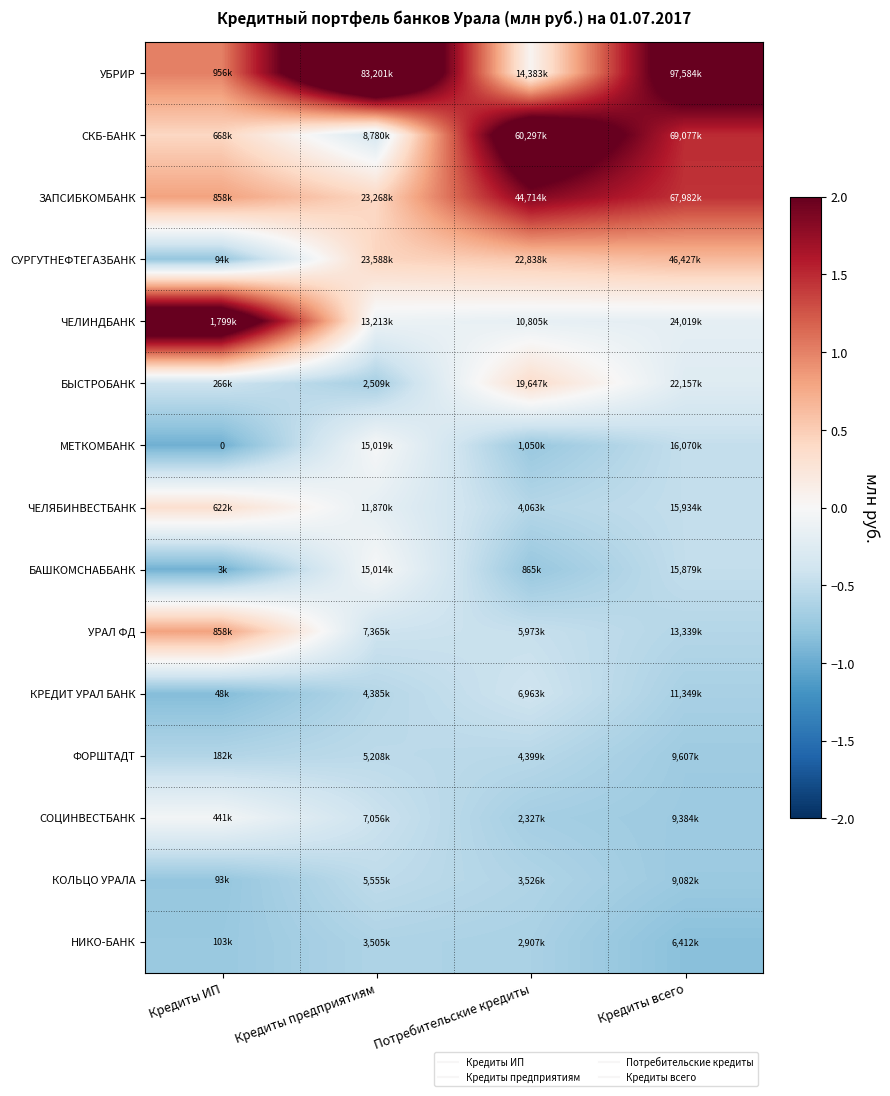

Which category has the lowest value across all series?

Кредиты ИП